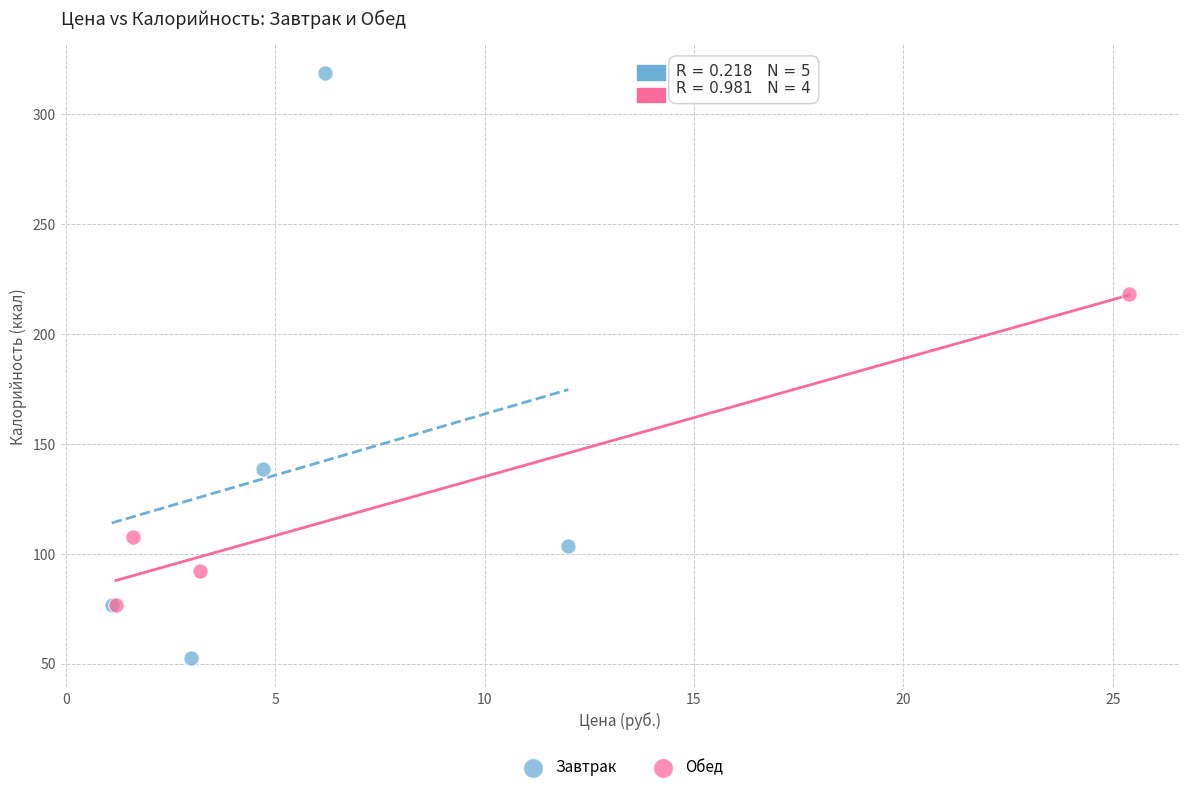

Which series contains the lowest Y value?

Завтрак